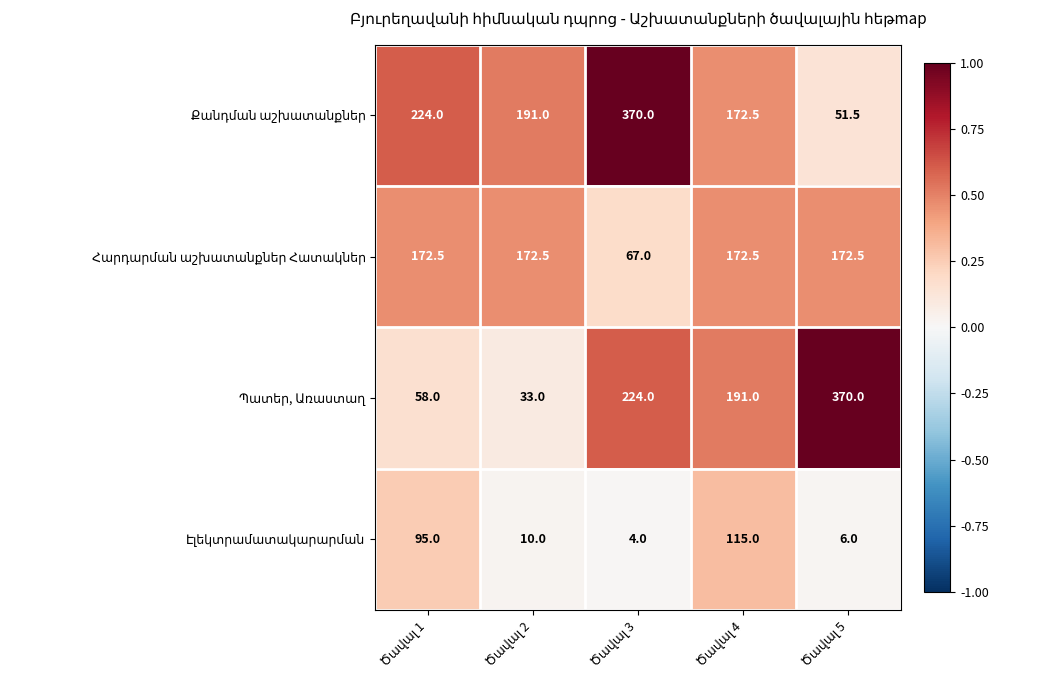

What is the minimum value shown in the chart?

4.0